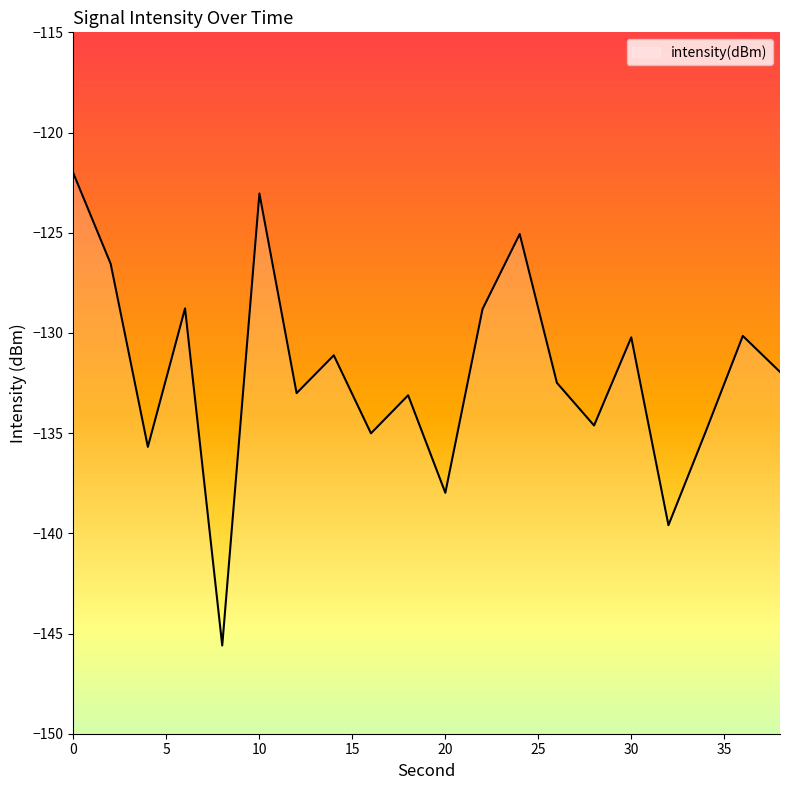

What value does the data have at 24?

-125.1